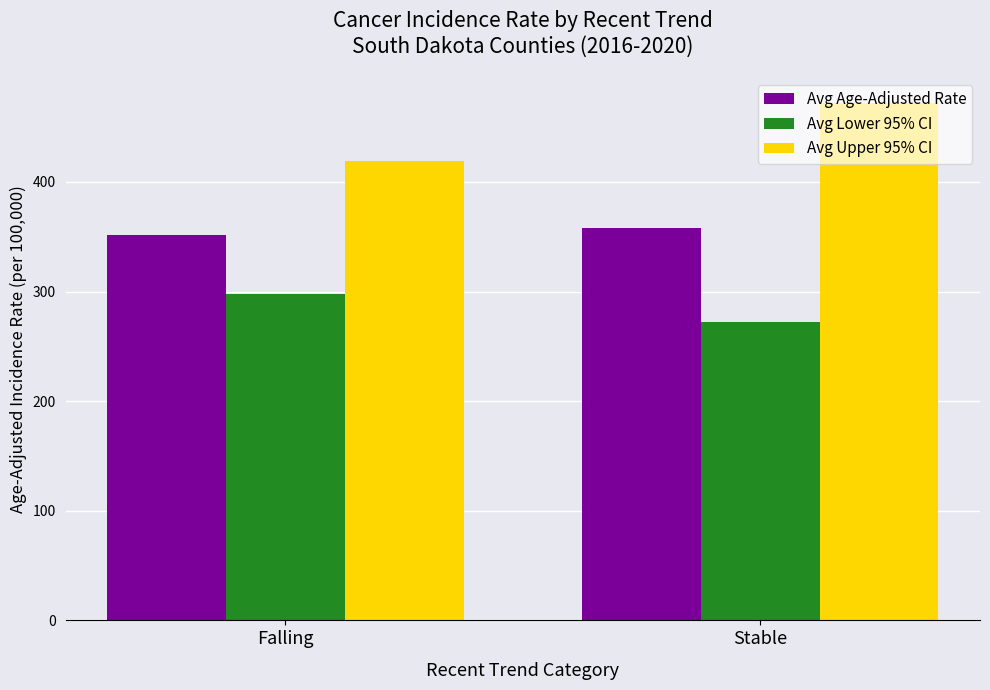

Between Falling and Stable, which series saw the biggest shift?

Avg Upper 95% CI